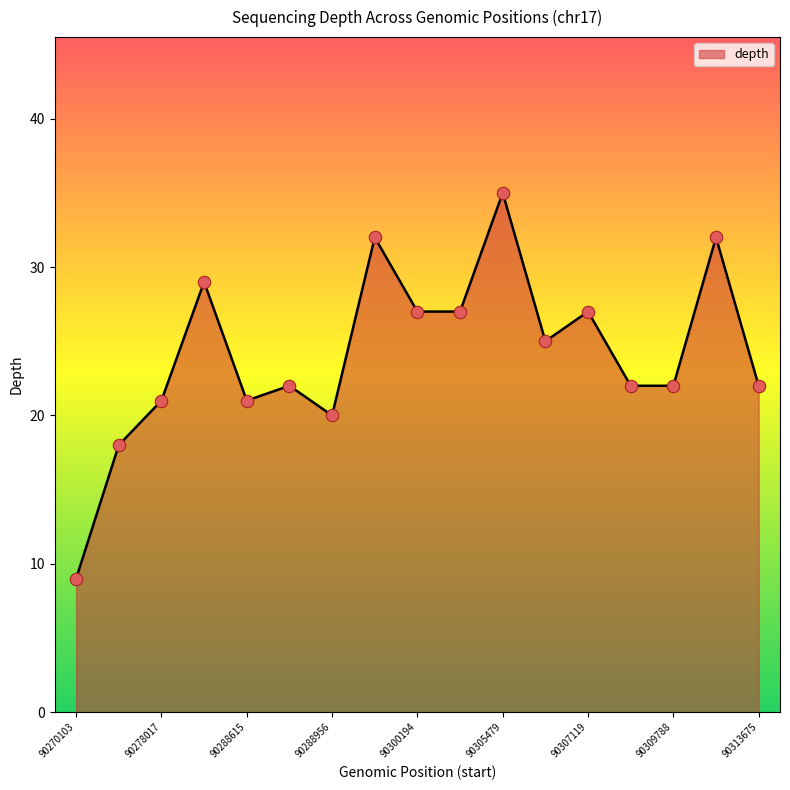

What is the smallest value displayed?

9